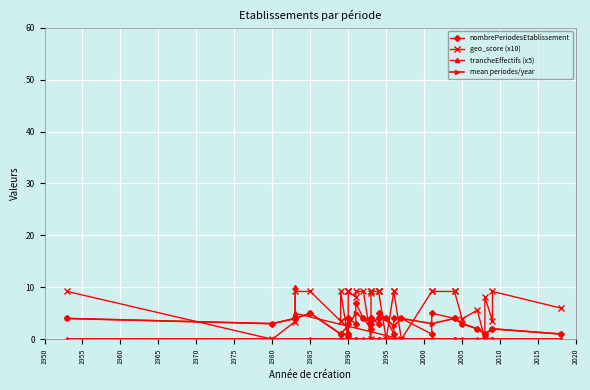

The mean periodes/year series shows 3.0 at 1980. True or false?

True